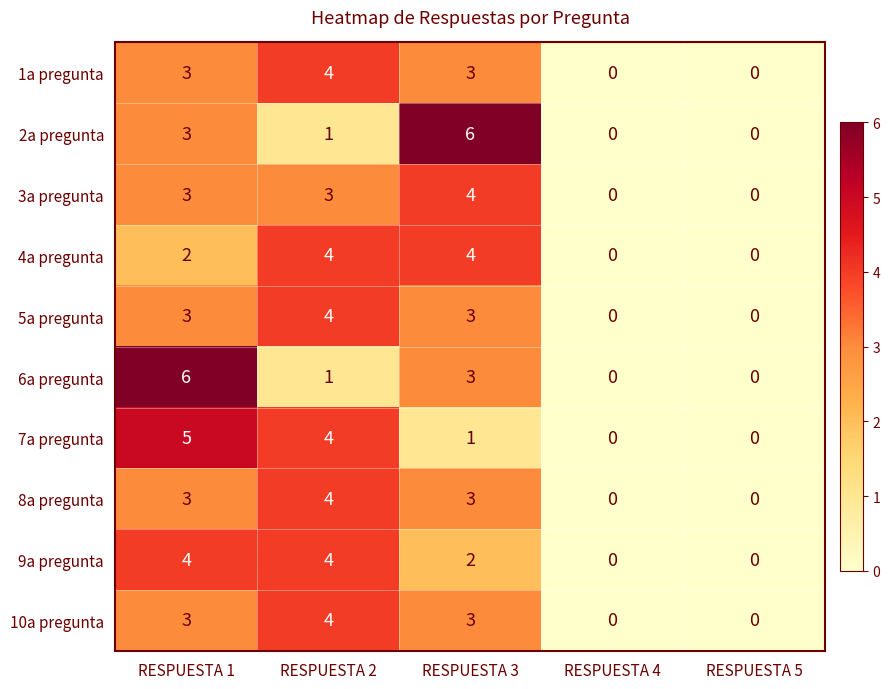

Is it true that 8a pregunta equals 3 at RESPUESTA 3?

True